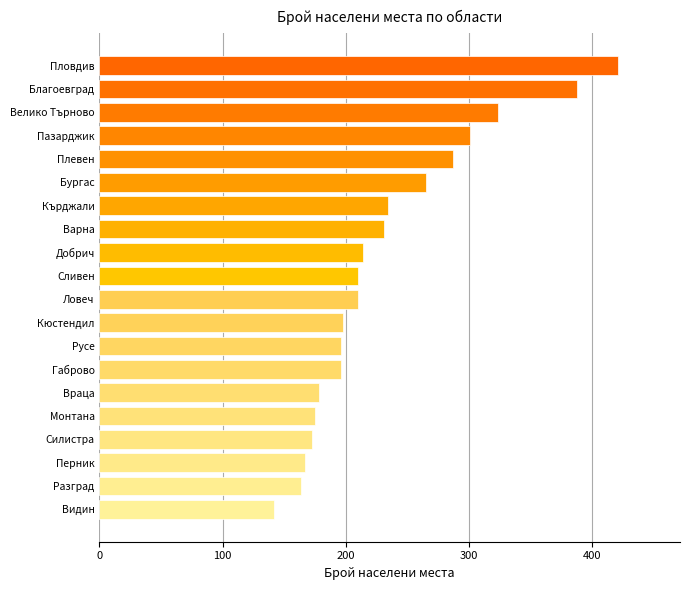

What is the approximate value at Монтана, to the nearest 50?

200